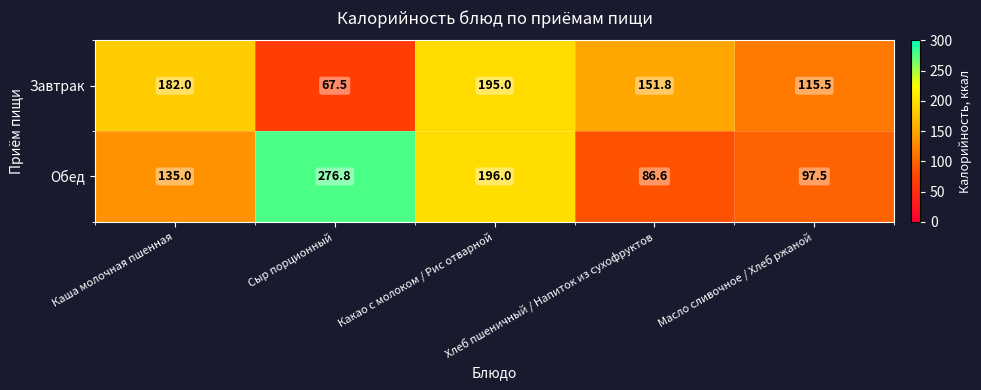

Rank the series by their maximum value, from lowest to highest.

Завтрак, Обед